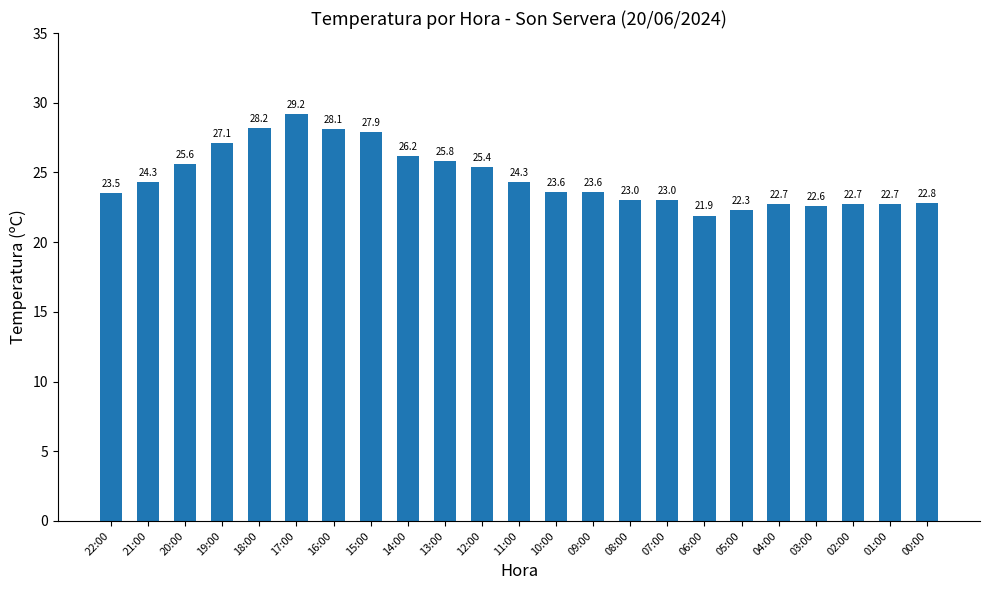

Are the bars grouped side by side (vs. stacked)?

No